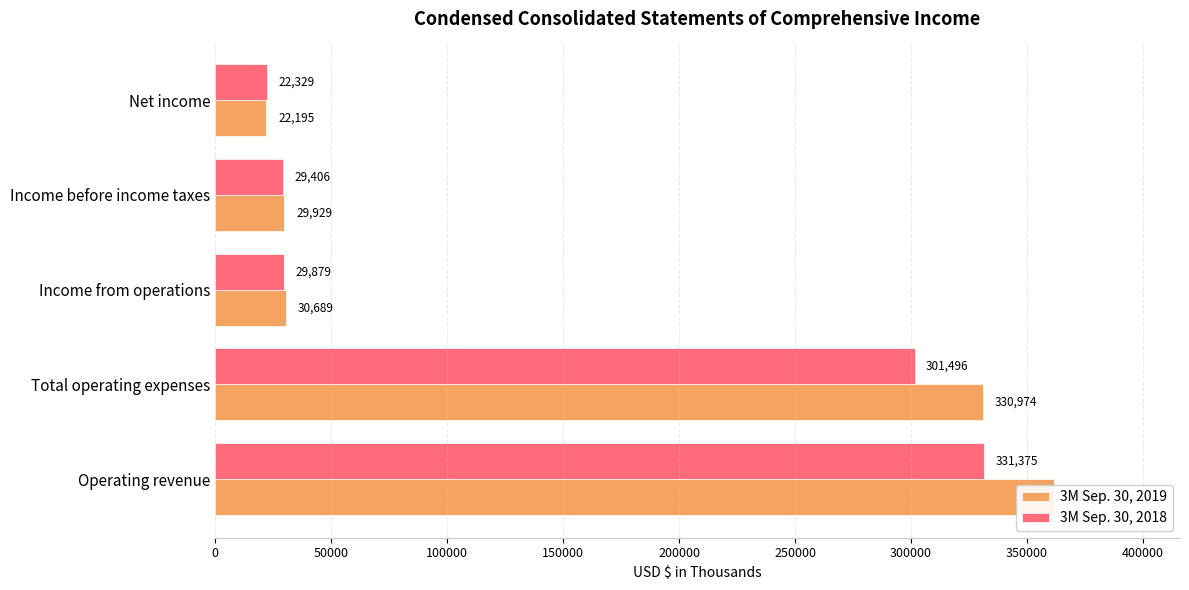

How many bars are there in total?

10